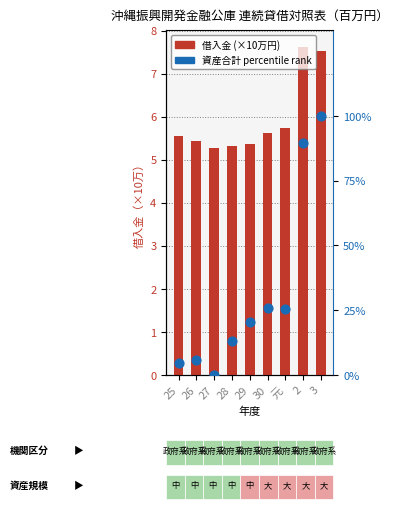

What are all the series names shown in the legend?

借入金 (×10万円), 資産合計 percentile rank